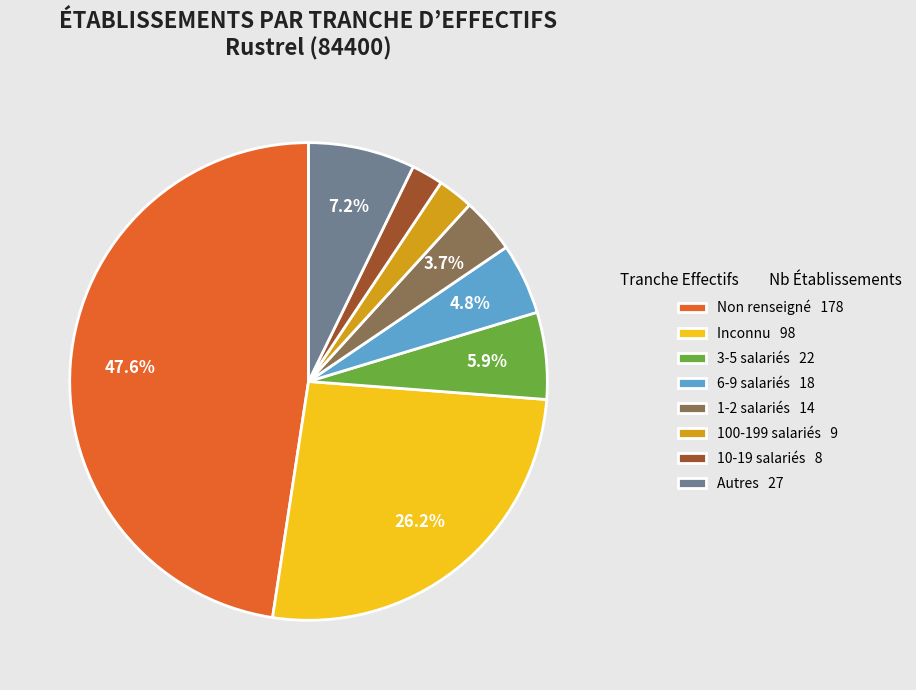

Approximately how many times larger is the value at 10-19 salariés 8 compared to 6-9 salariés 18?

0.4